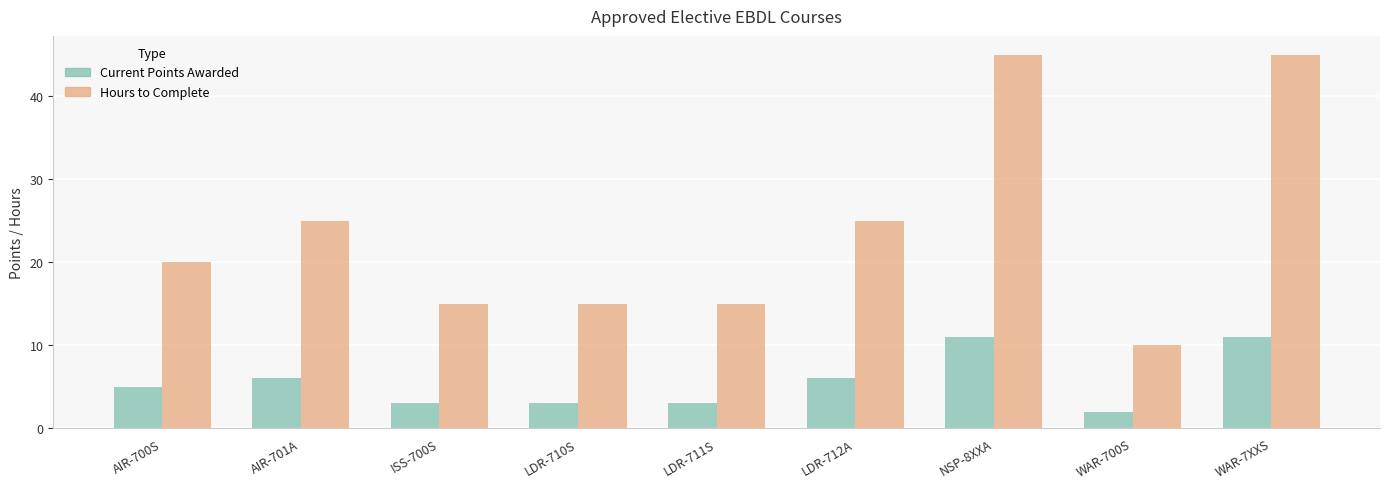

What is the value of the Current Points Awarded bar at the 4th from the left?

3